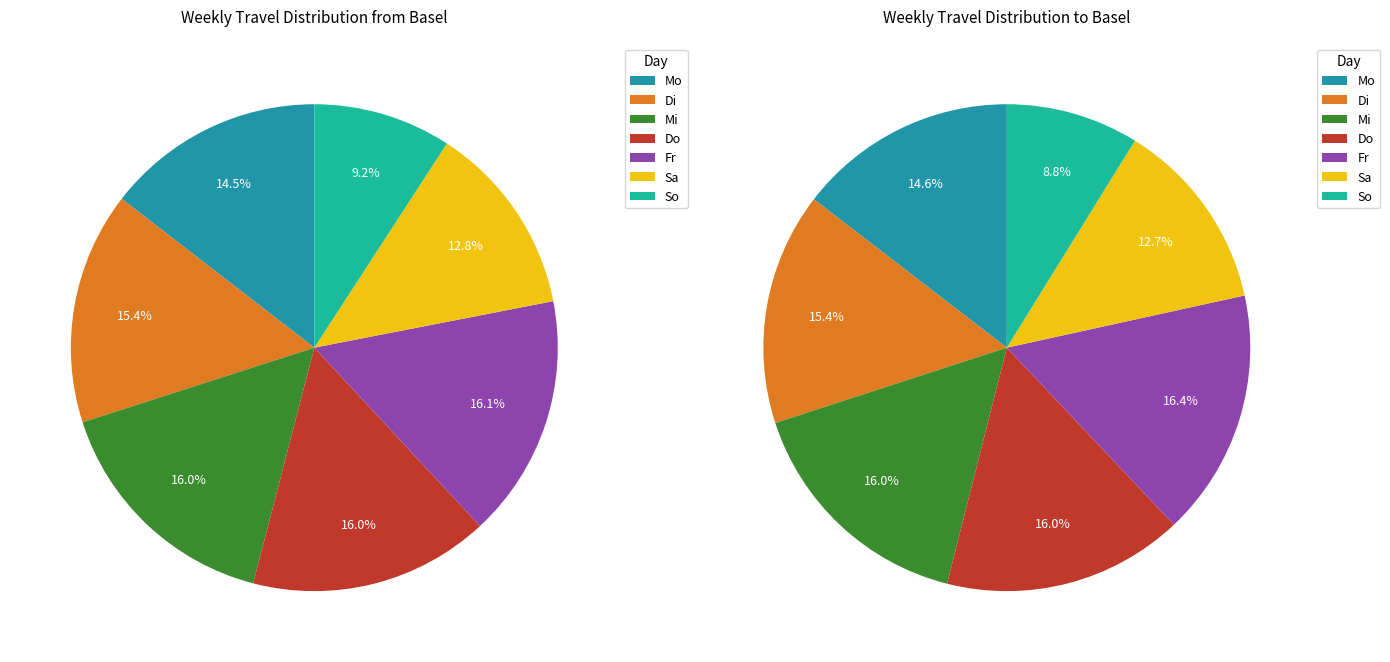

To the nearest percent, what portion does Mo represent?

15%